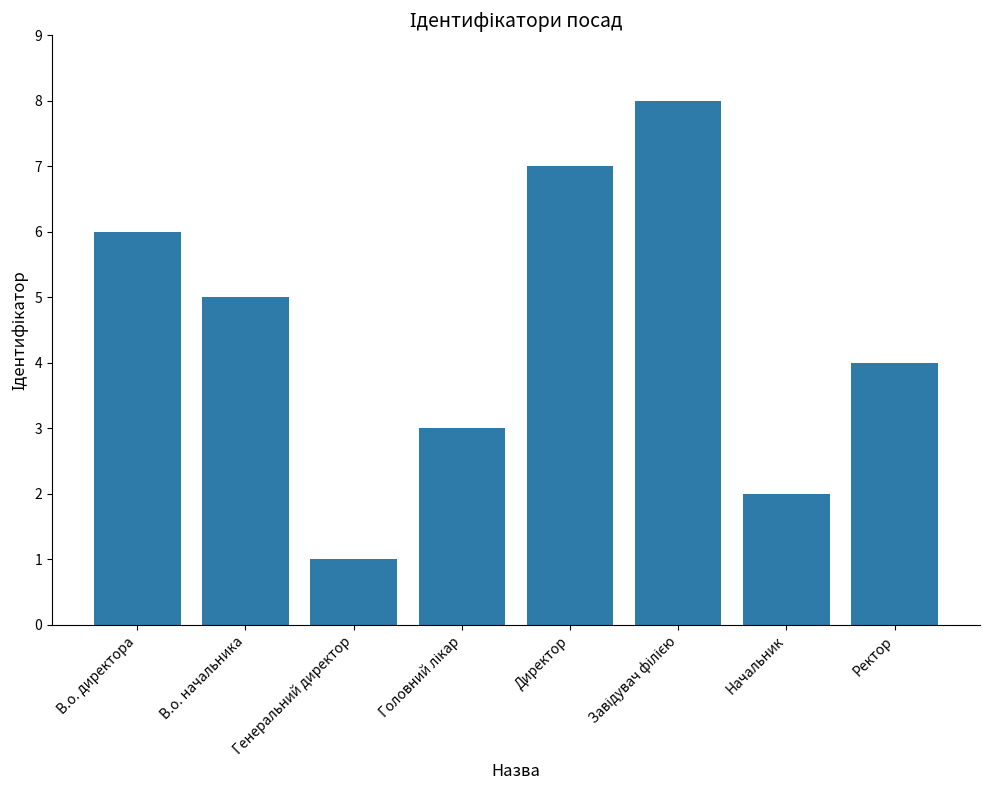

What is the change in value from В.о. директора to Генеральний директор?

-5